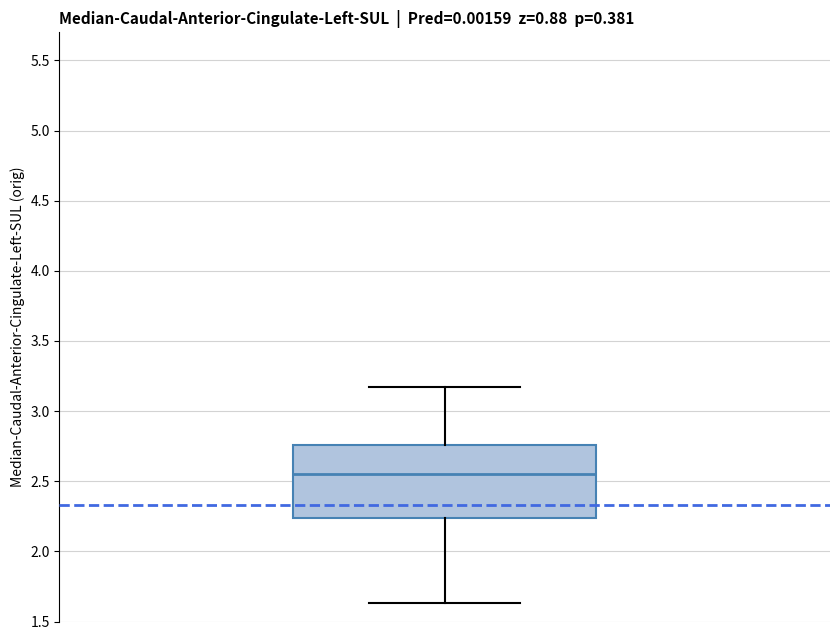

Transcribe this box plot: give where the median line is, the range the box spans, and where the two whiskers end, as read against the y-axis. The values are not printed on the chart, so give them approximately, as read against the axis.

median 2.55, box 2.25 to 2.75, whiskers 1.65 to 3.15